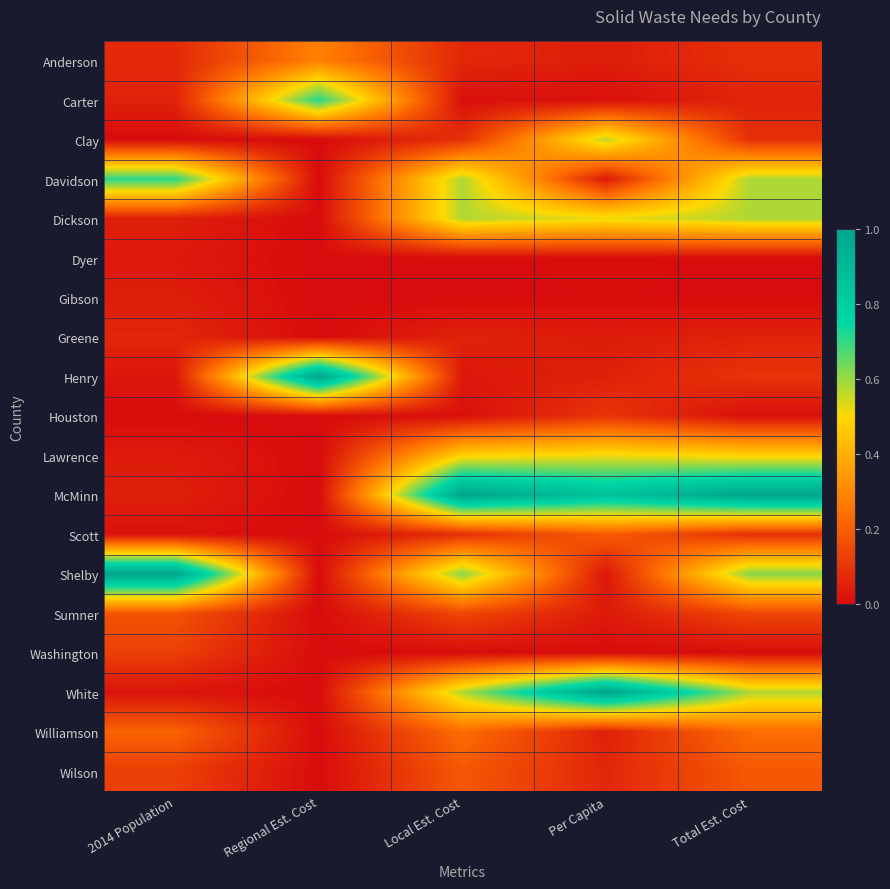

What is the maximum value shown in the chart?

1.0